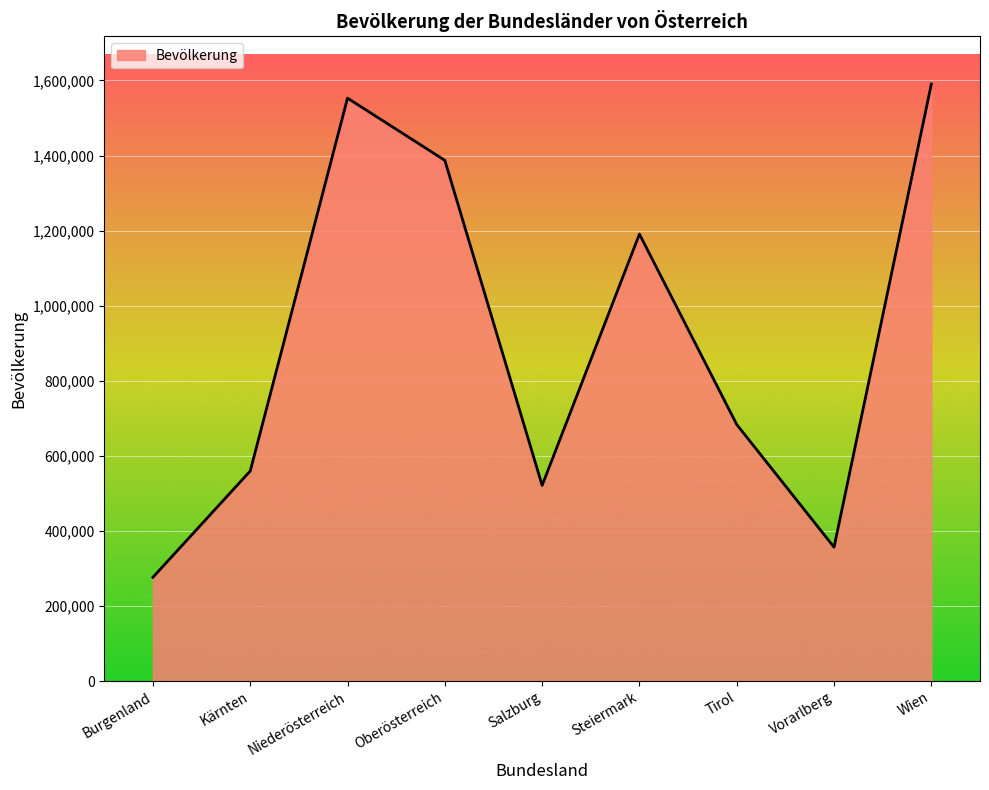

Is it true that the value at Steiermark is 1190574?

True